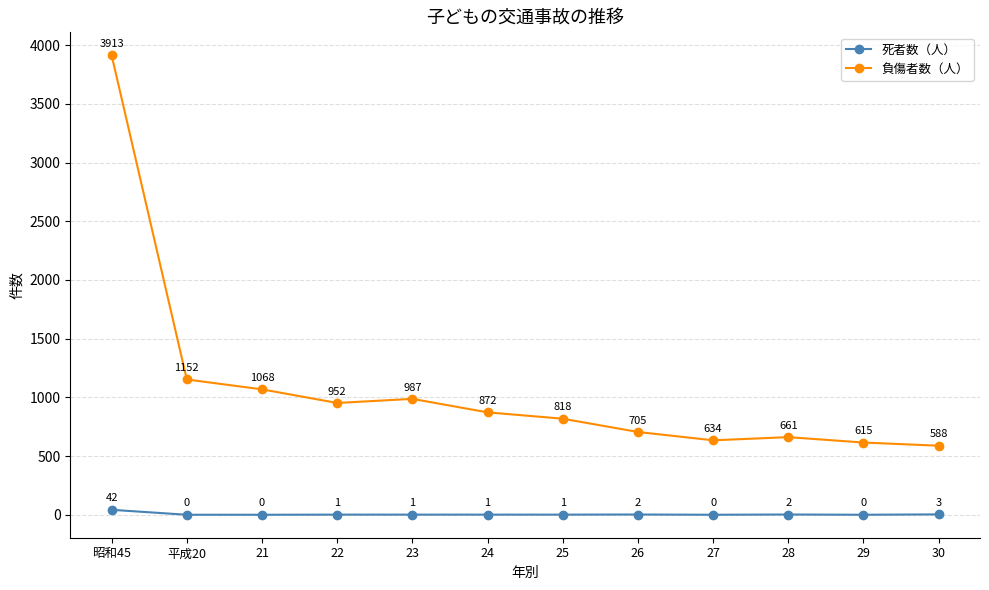

At 29, list the series in order from smallest to largest.

死者数（人）, 負傷者数（人）